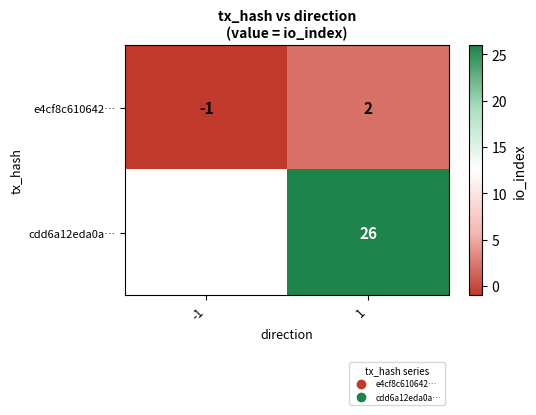

Which category has the lowest value across all series?

-1